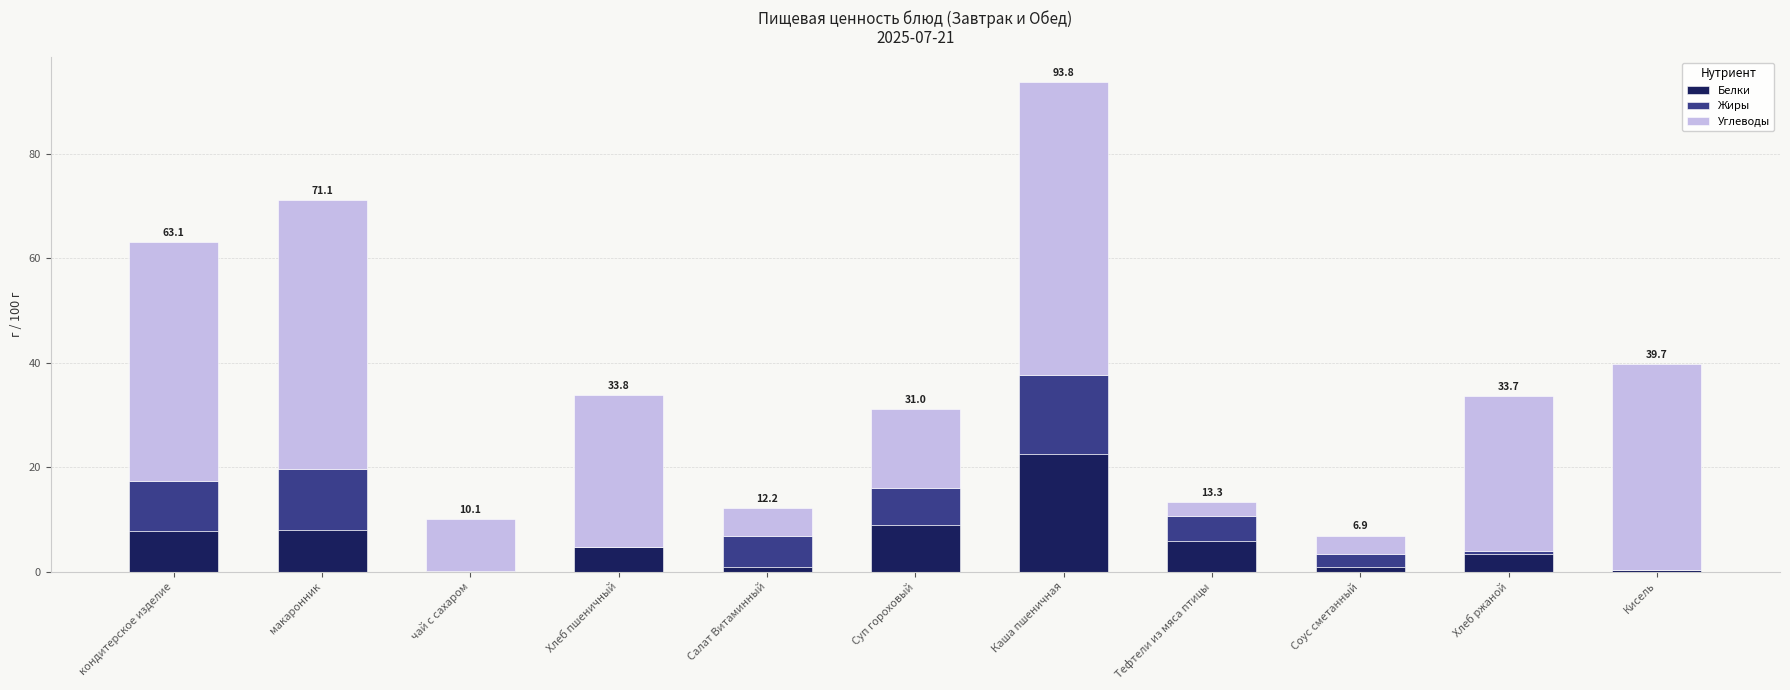

At which category is the sum across all series the highest?

Каша пшеничная